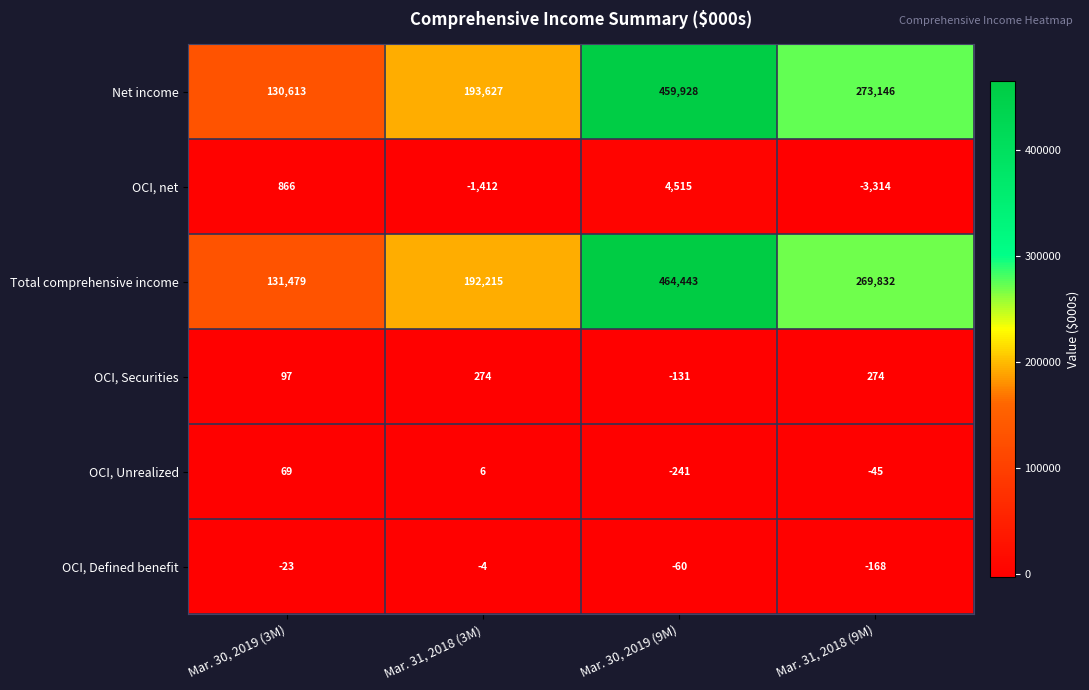

At which category is the sum across all series the highest?

Mar. 30, 2019 (9M)